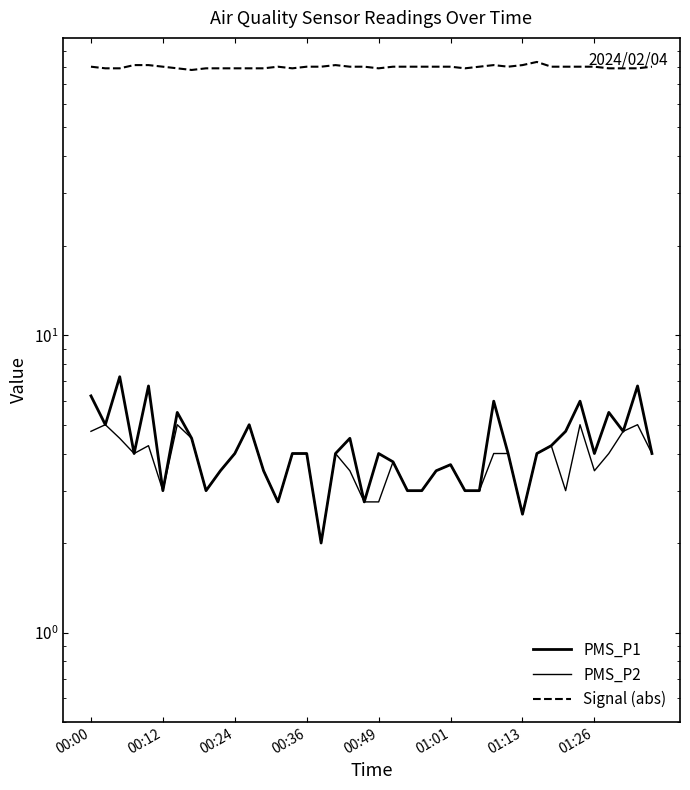

Is the value of PMS_P1 at 12 greater than the value of Signal (abs) at 37?

No